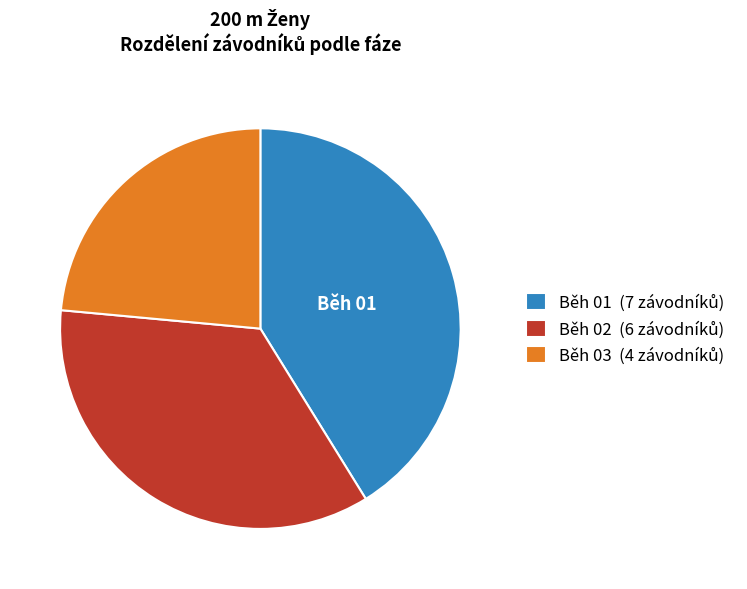

How many segments does this pie chart have?

3